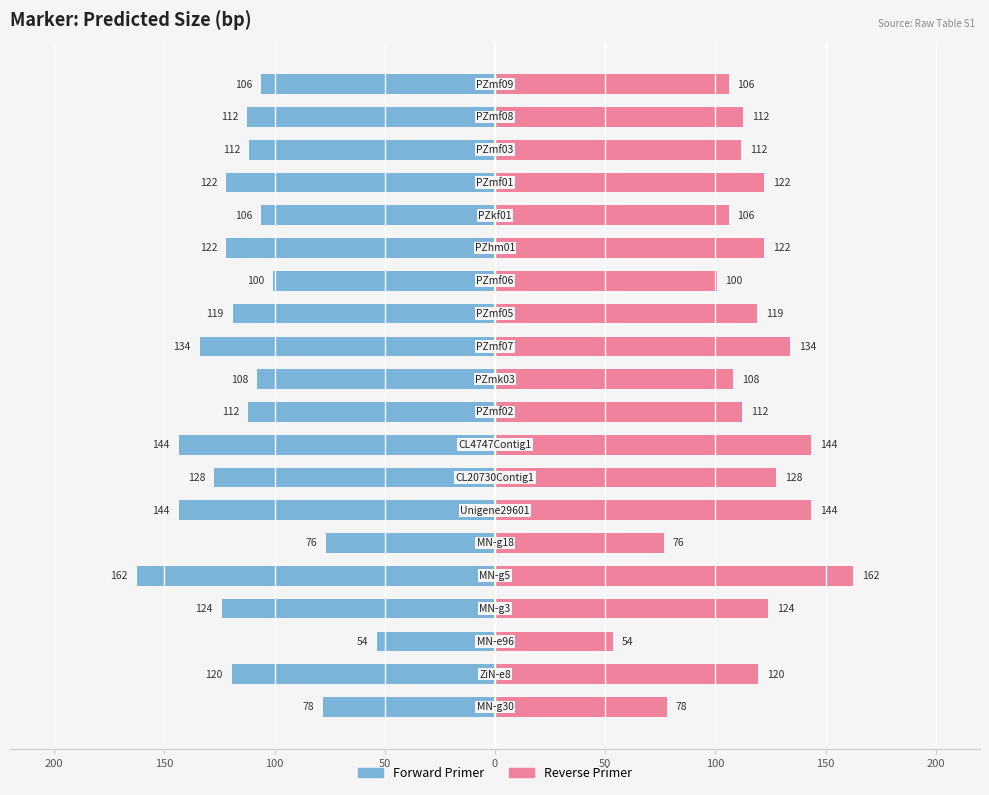

Rank the series by their average value, from highest to lowest.

Reverse Primer, Forward Primer